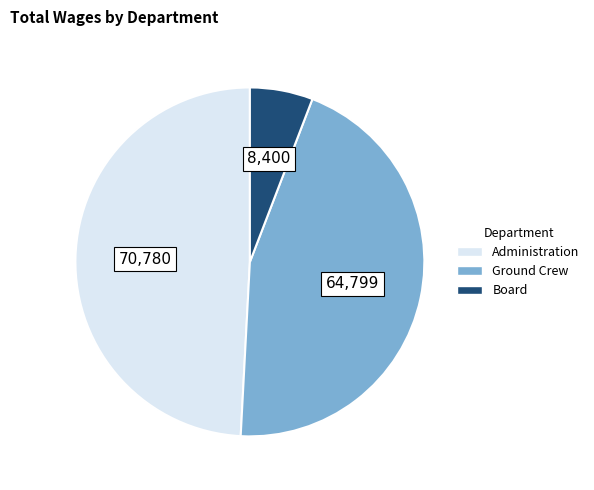

Is it true that Board is 17% of the pie?

False